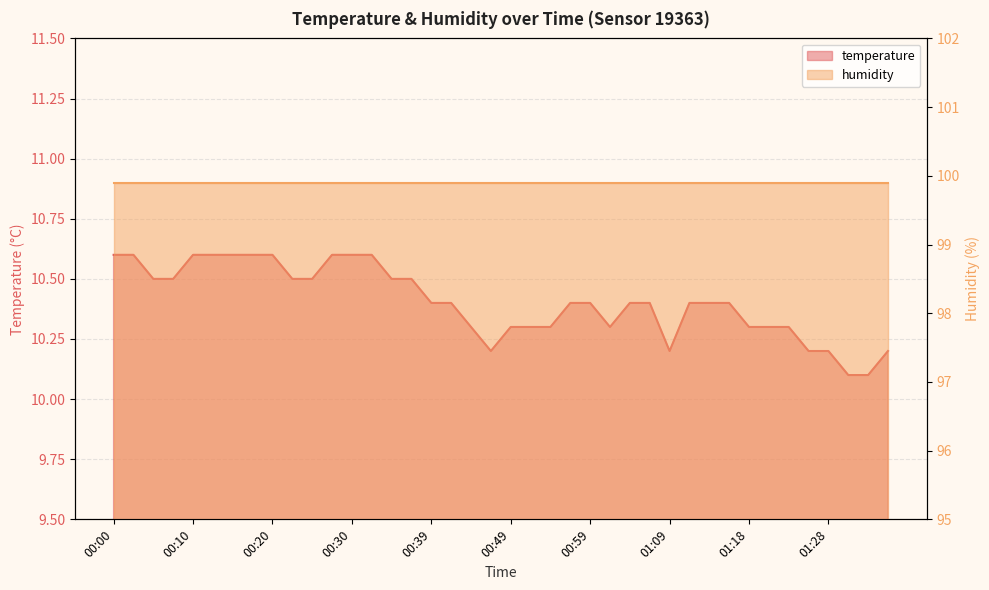

Rank the categories by value from highest to lowest.

00:00, 00:03, 00:10, 00:13, 00:15, 00:17, 00:20, 00:27, 00:30, 00:32, 00:05, 00:08, 00:22, 00:25, 00:34, 00:37, 00:39, 00:42, 00:56, 00:59, 01:04, 01:06, 01:11, 01:13, 01:16, 00:44, 00:49, 00:51, 00:54, 01:01, 01:18, 01:21, 01:23, 00:47, 01:09, 01:26, 01:28, 01:35, 01:30, 01:33